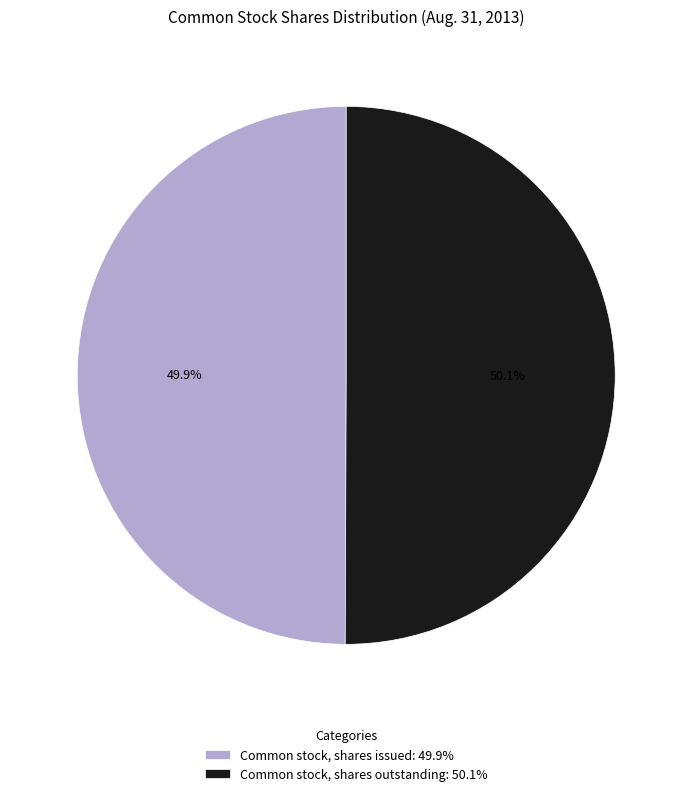

Is there a majority slice in this chart?

Yes